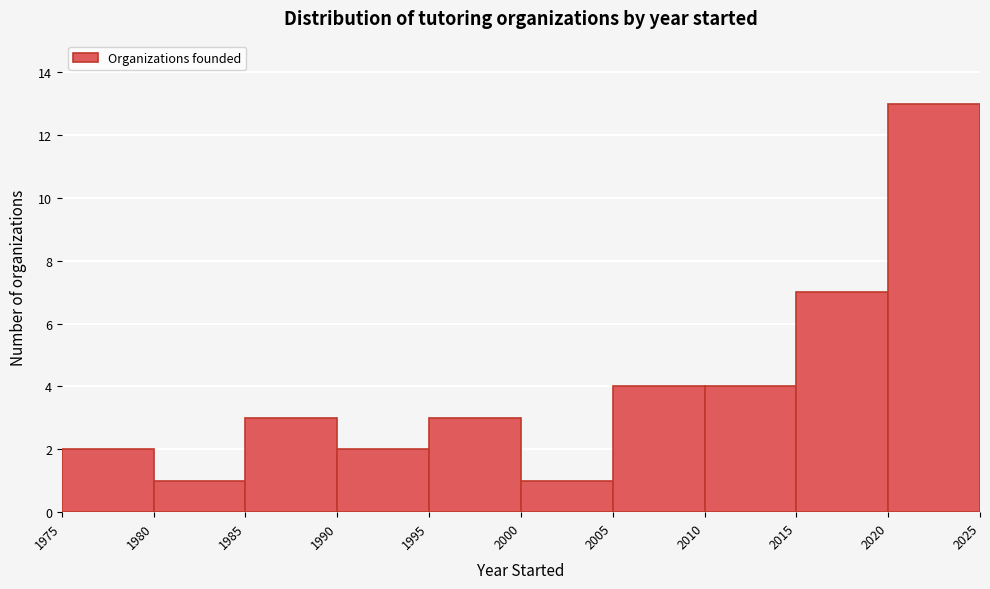

Which range on the x-axis has the tallest bar?

2020 to 2025